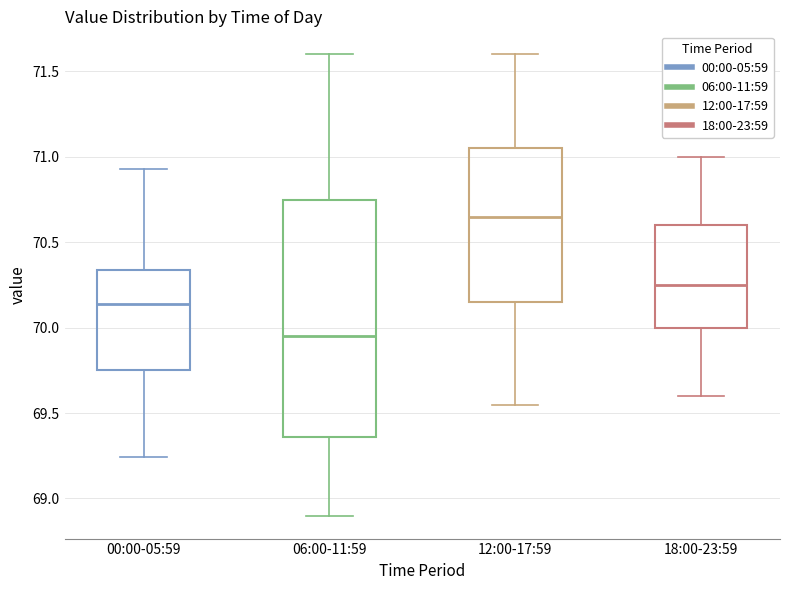

Comparing the boxes themselves (not the whiskers), which one is the tallest?

06:00-11:59